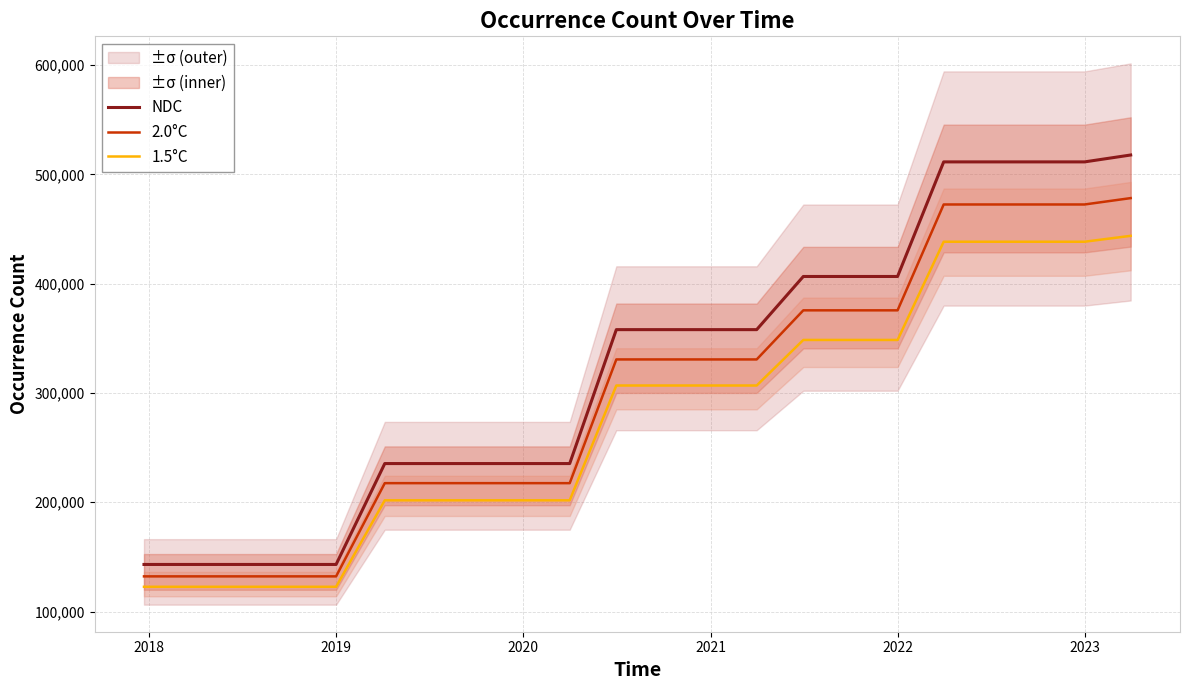

What is the maximum value for NDC?

517794.9